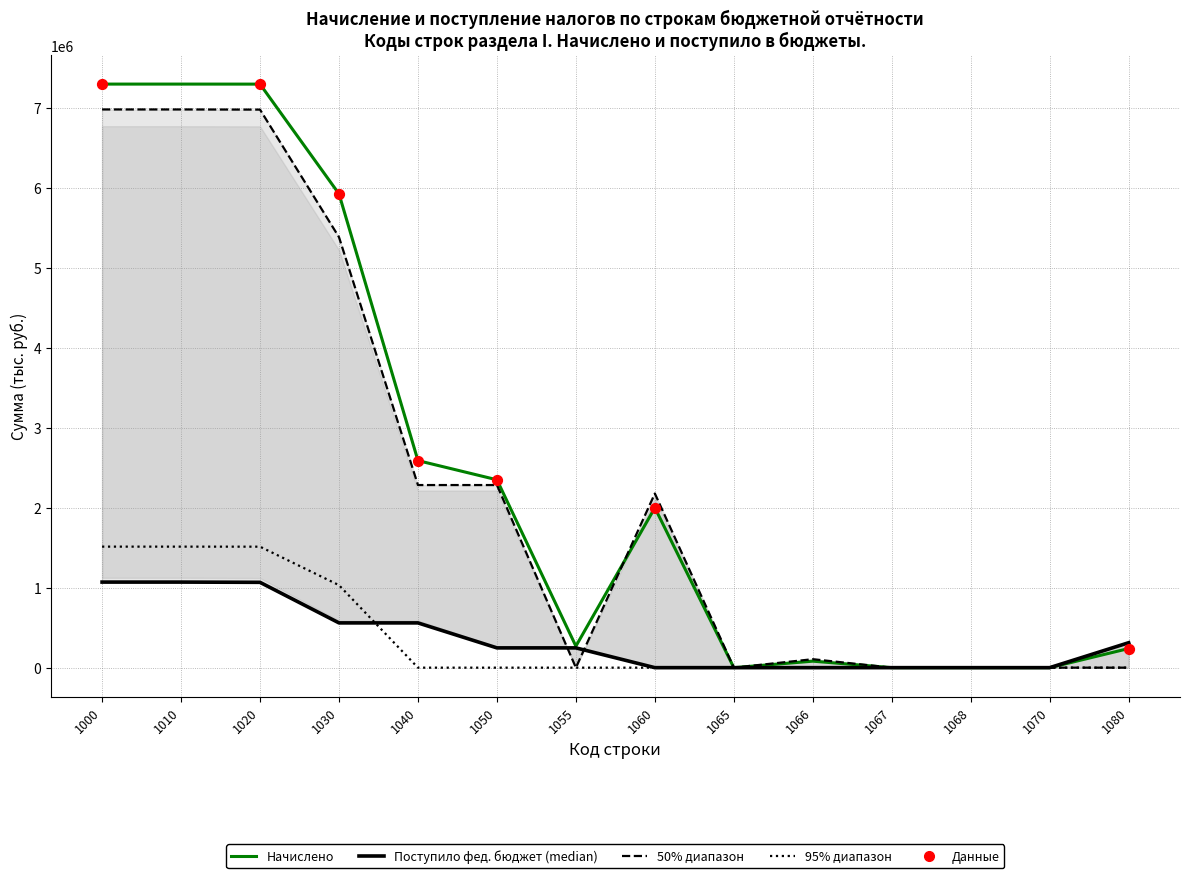

Is the value of Поступило федеральный бюджет at 1065 greater than the value of Поступило консолидированный бюджет at 1010?

No